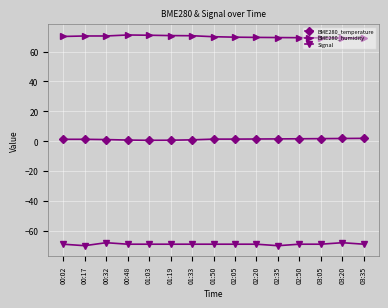

What position from the left is 02:20?

10